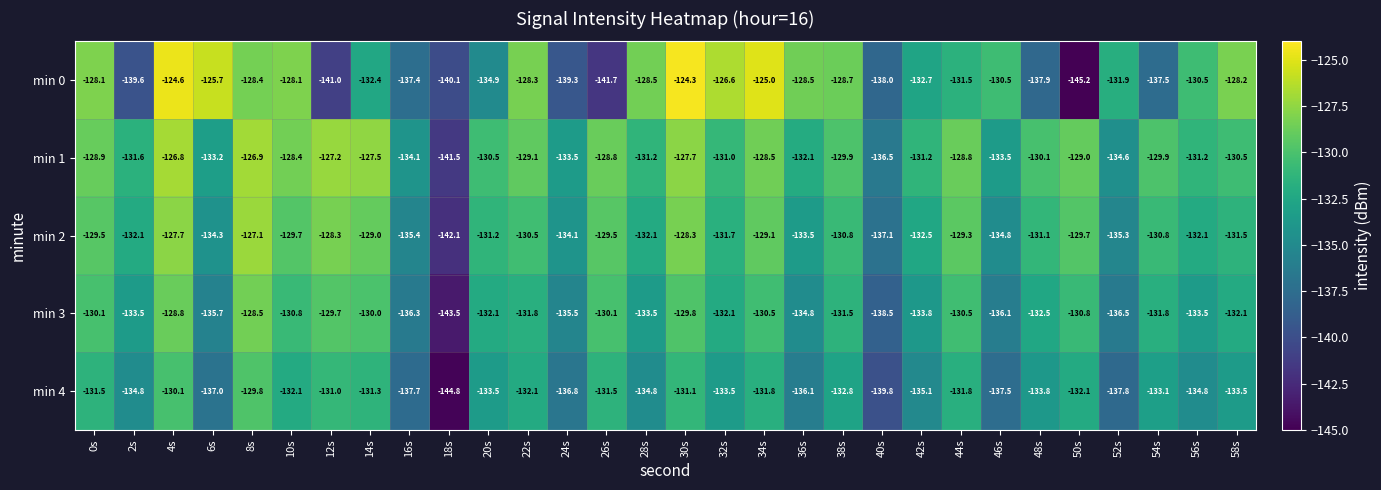

The value of min 4 at 54s is -57.6. True or false?

False